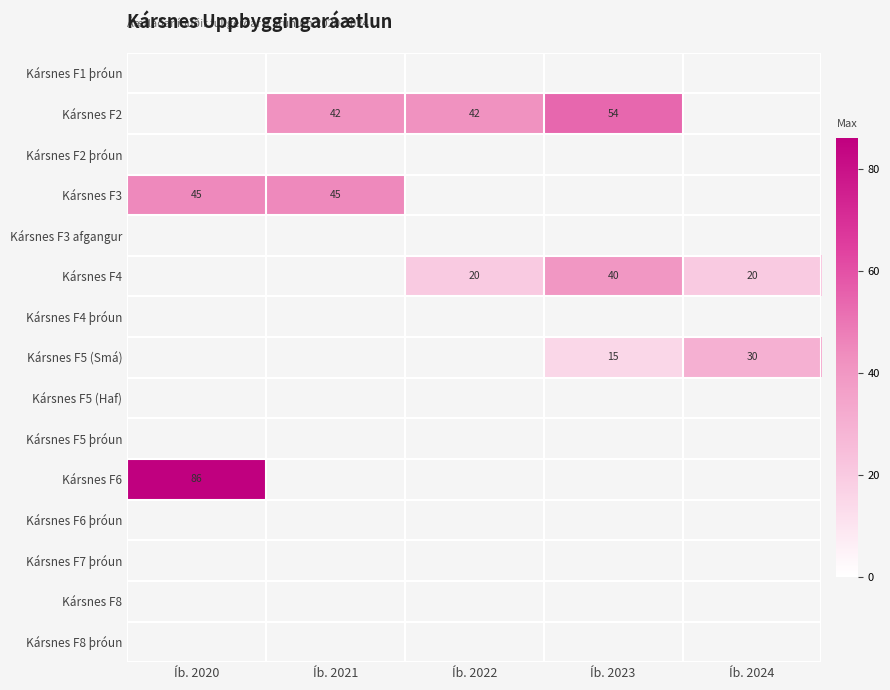

What is the difference between the Kársnes F2 values at Íb. 2023 and Íb. 2022?

12